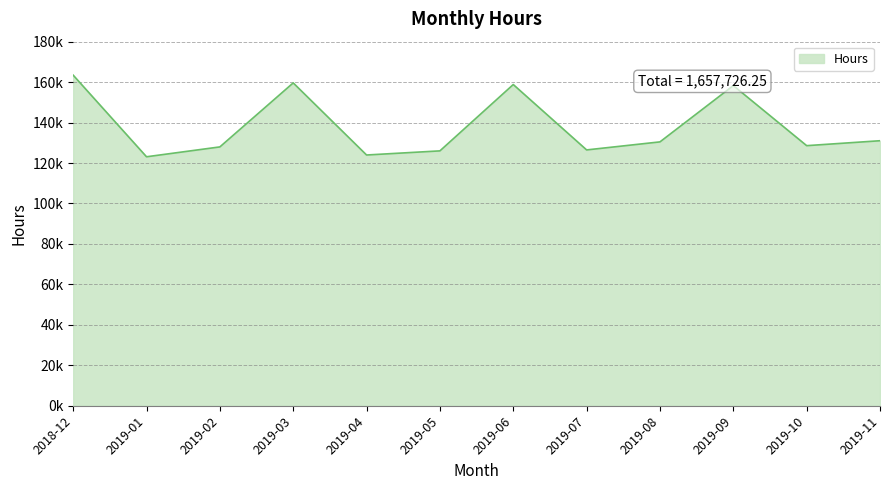

Does the chart have visible grid lines?

Yes